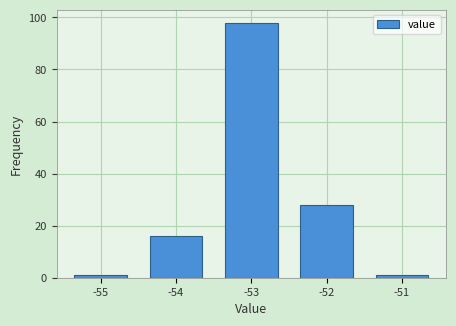

Reading right to left, list all the values displayed in this chart.

1	28	98	16	1